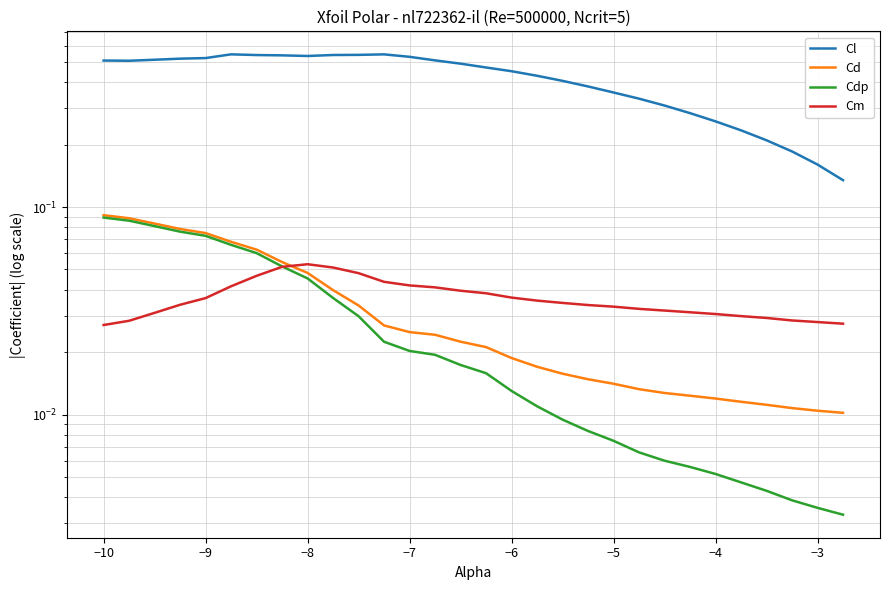

What is the sum of all Cl values?

12.5